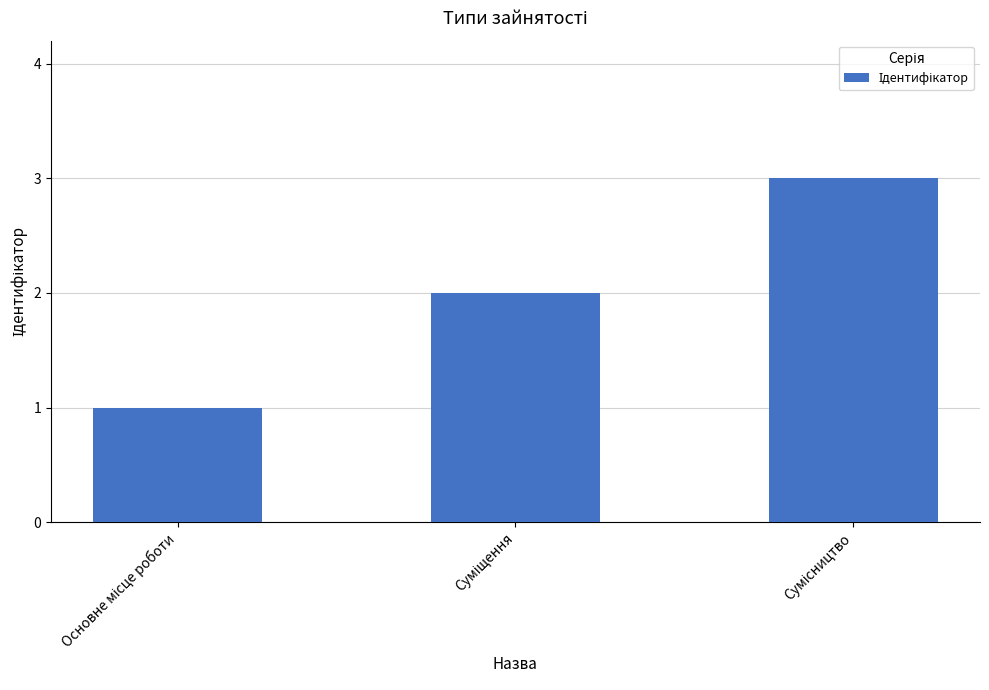

Does the chart contain any negative values?

No